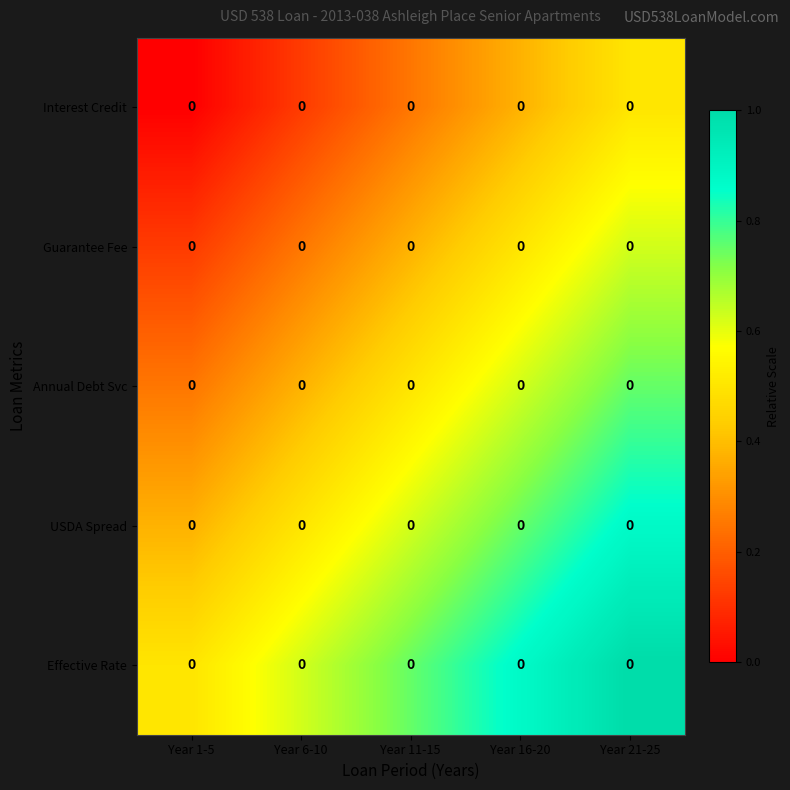

Which series changed the most between Year 16-20 and Year 21-25?

Interest Credit